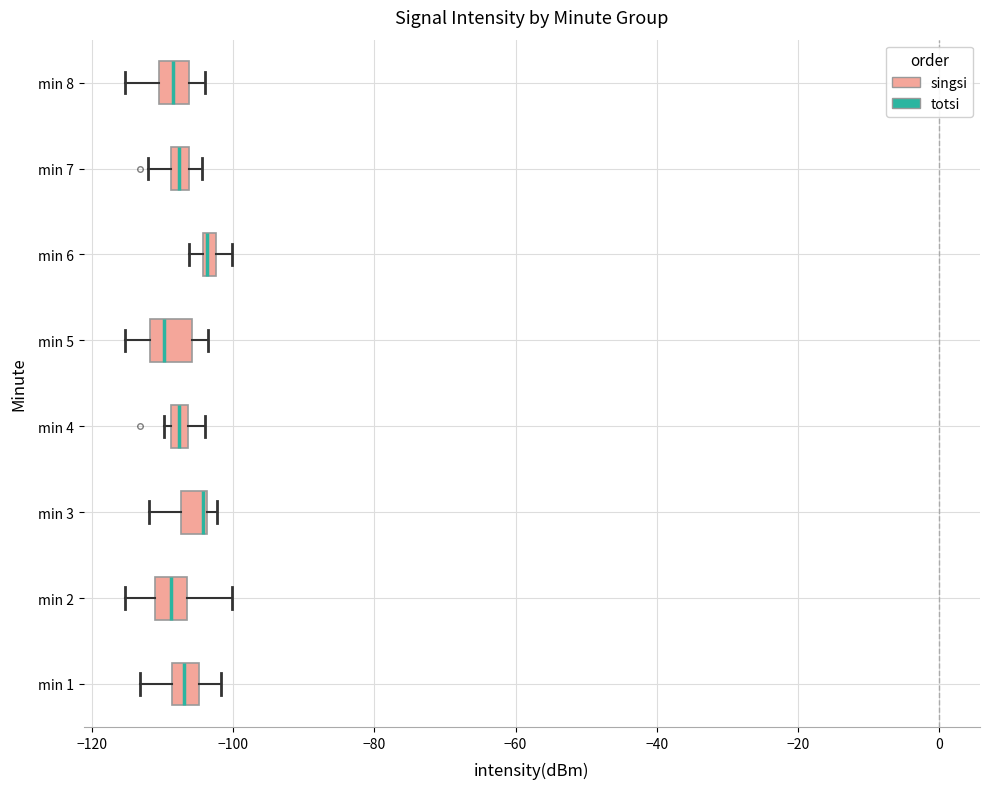

Where is the left edge of the box for min 5 on the x-axis? The values are not printed on the chart, so give them approximately, as read against the axis.

-112